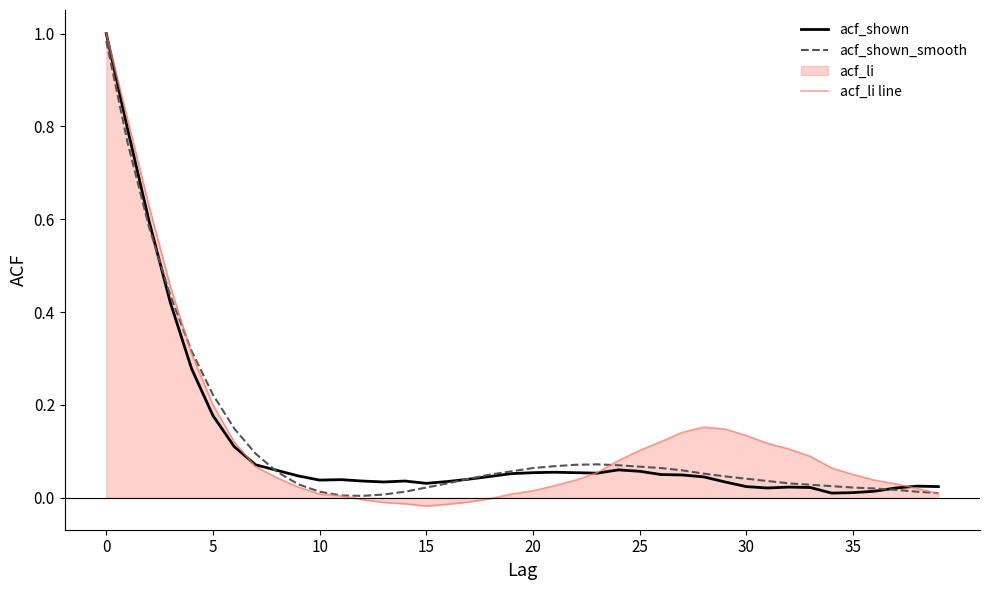

Rank the series by their maximum value, from lowest to highest.

acf_shown_smooth, acf_shown, acf_li line